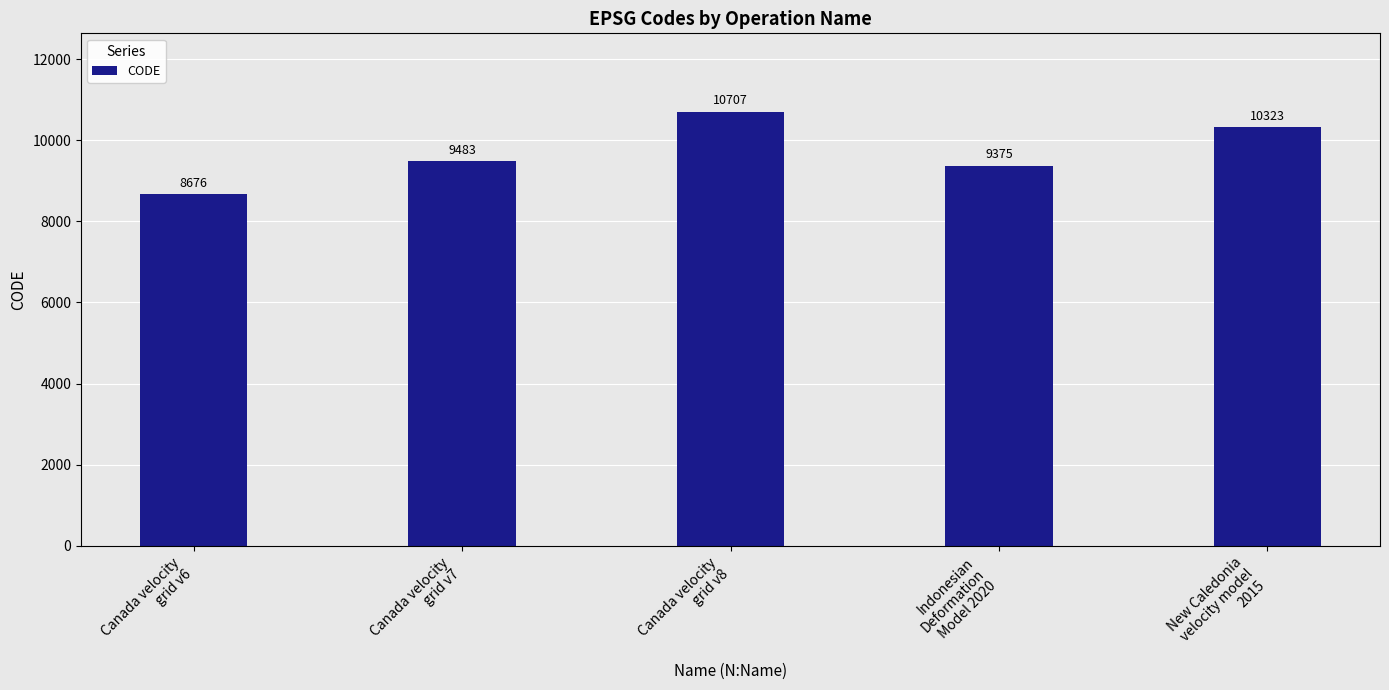

The chart shows a value of 2933 at Canada velocity
grid v6. True or false?

False